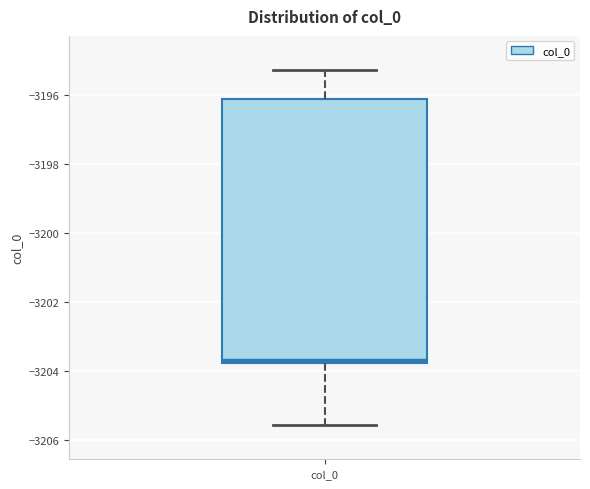

Where does the lower whisker of the box for col_0 end on the y-axis? The values are not printed on the chart, so give them approximately, as read against the axis.

-3205.6